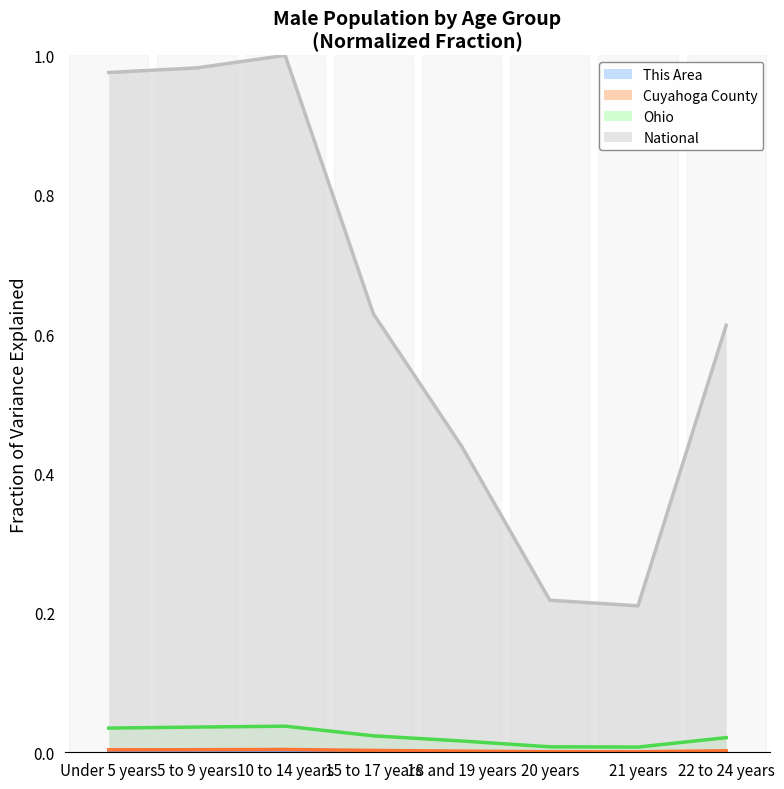

Rank the series by their maximum value, from lowest to highest.

This Area, Cuyahoga County, Ohio, National